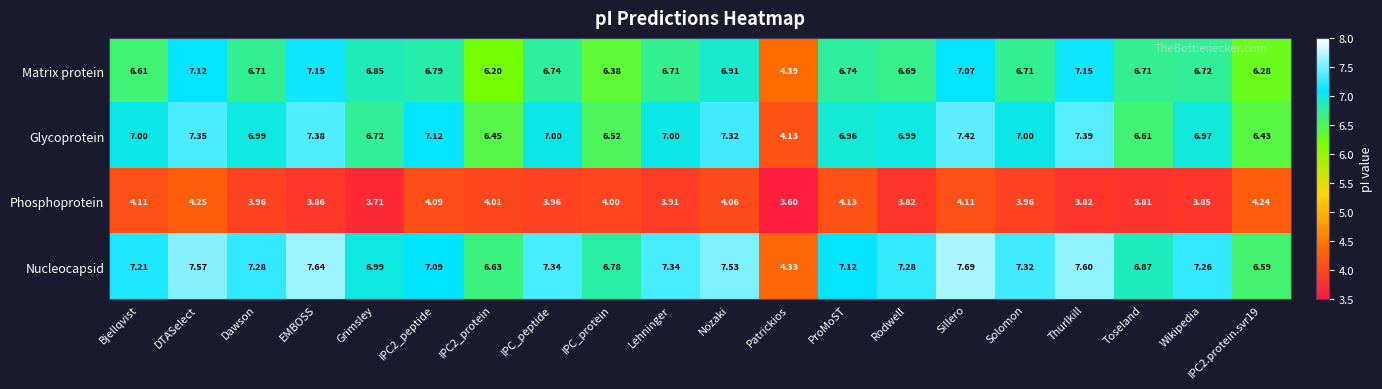

Between Dawson and Nozaki, which series saw the biggest shift?

Glycoprotein